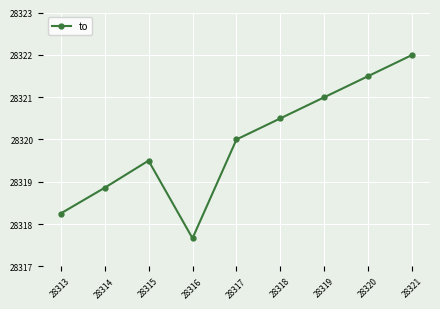

List the labels in order of value, smallest first.

28316, 28313, 28314, 28315, 28317, 28318, 28319, 28320, 28321